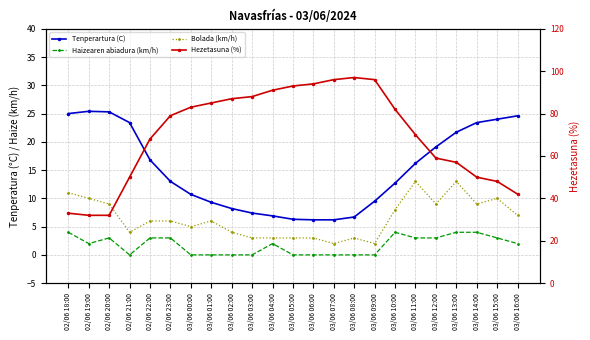

What is the average value of the Tenperartura (C) series?

15.1